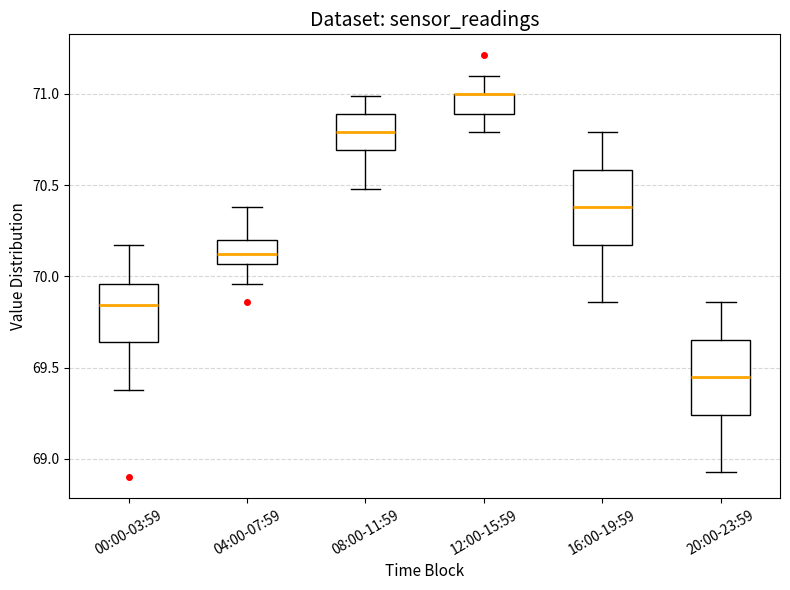

Reading left to right, read every box against the y-axis: the position of its median line, the range the box covers, and the ends of its whiskers. The values are not printed on the chart, so give them approximately, as read against the axis.

00:00-03:59: median 69.85, box 69.65 to 69.95, whiskers 69.40 to 70.15
04:00-07:59: median 70.10, box 70.05 to 70.20, whiskers 69.95 to 70.40
08:00-11:59: median 70.80, box 70.70 to 70.90, whiskers 70.50 to 71.00
12:00-15:59: median 71.00 (drawn on the box's upper edge), box 70.90 to 71.00, whiskers 70.80 to 71.10
16:00-19:59: median 70.40, box 70.15 to 70.60, whiskers 69.85 to 70.80
20:00-23:59: median 69.45, box 69.25 to 69.65, whiskers 68.95 to 69.85